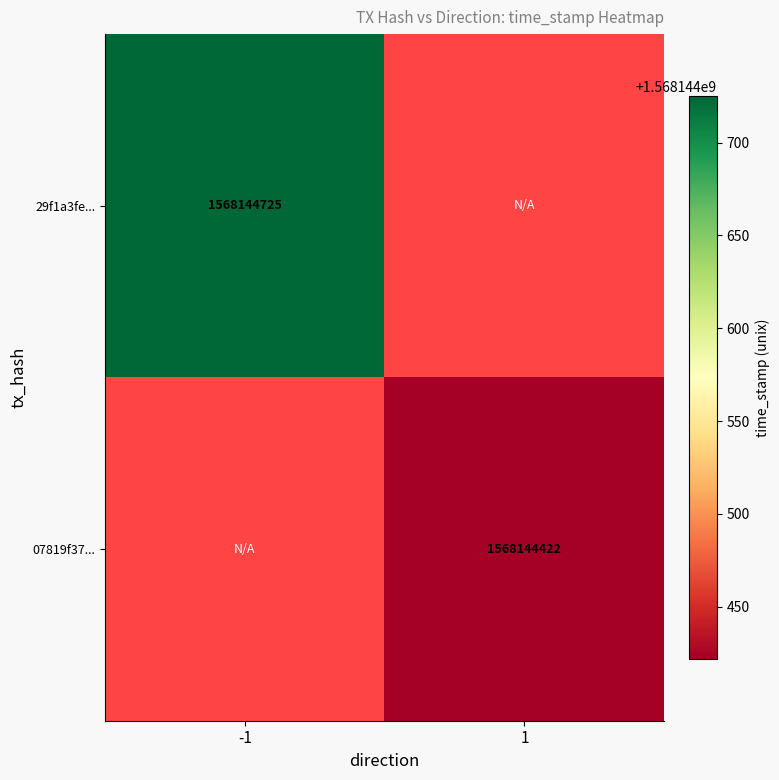

What is the difference between the 29f1a3feac626dacd7727e7f41fd9c9aec920be values at direction and time_stamp?

1568144726